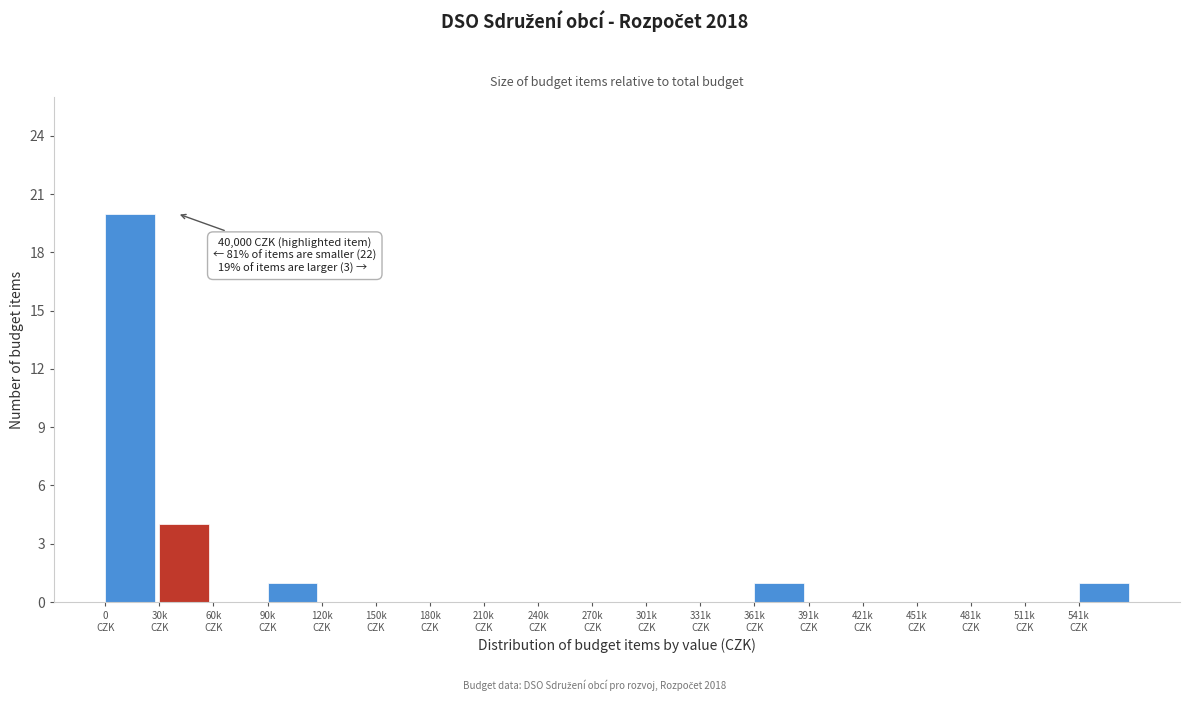

What is the maximum value shown in the chart?

20